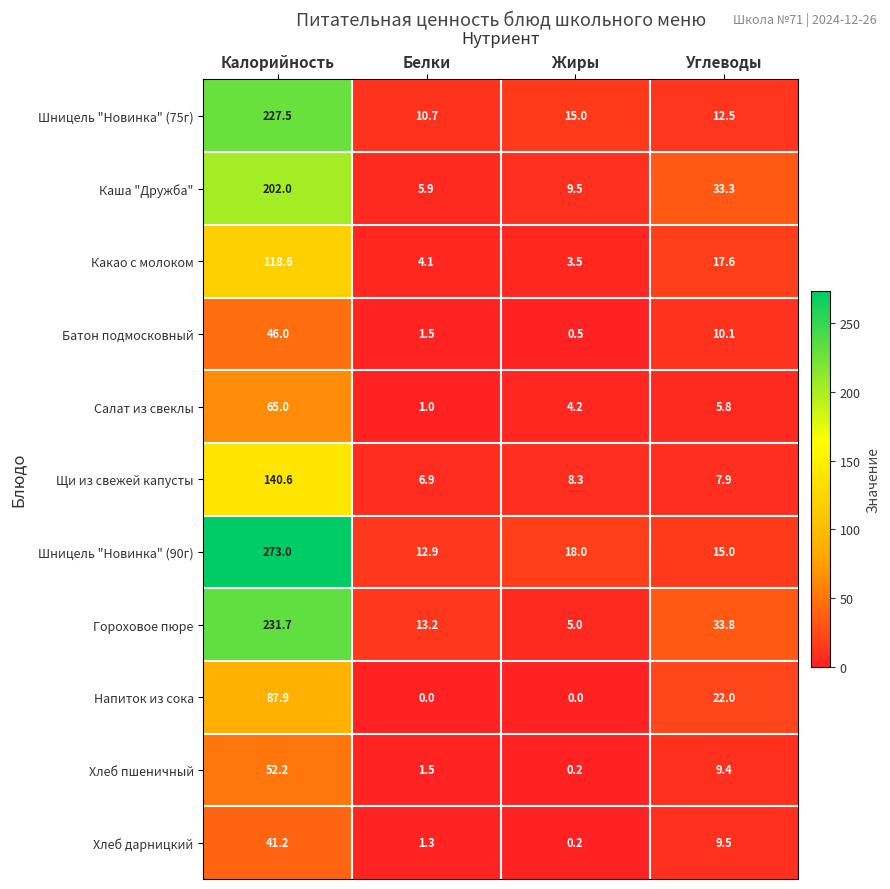

True or false: Батон подмосковный has a value of 0.5 at Жиры.

True